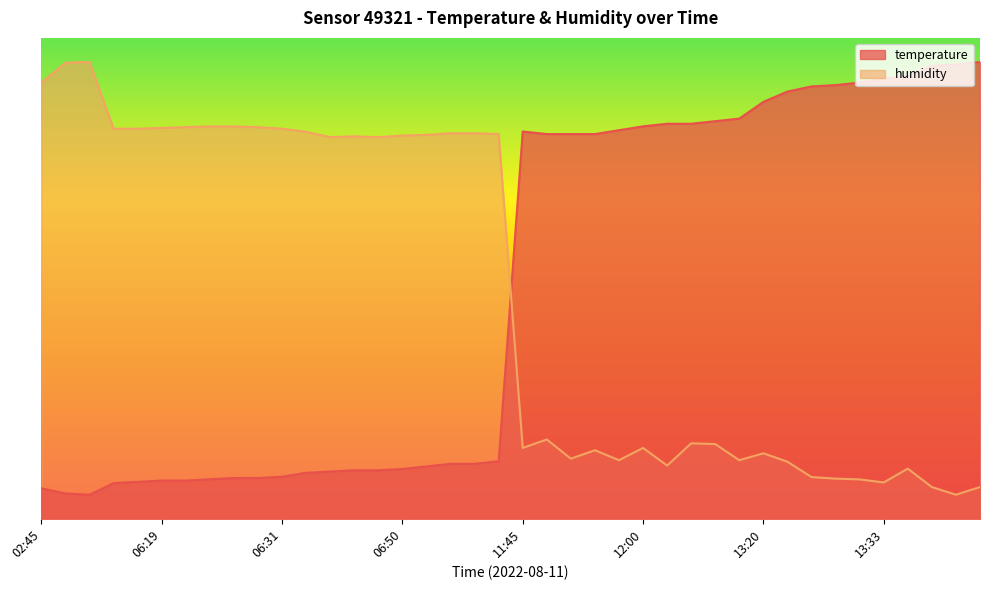

Is the value of humidity at 06:19 greater than the value of temperature at 13:44?

No